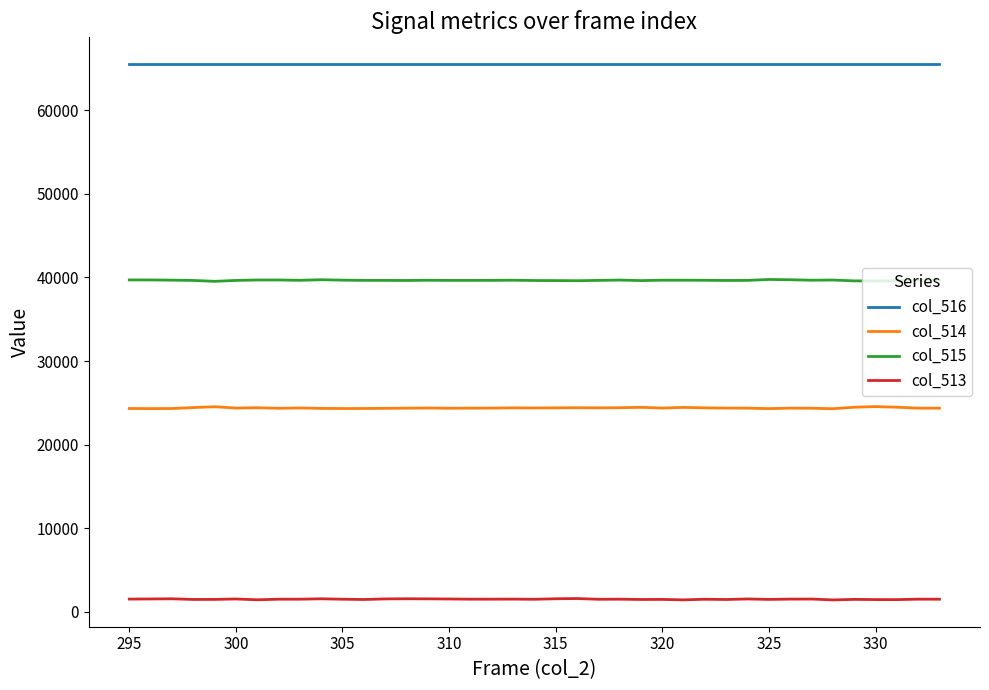

List the series in order of their overall mean, lowest first.

col_513, col_514, col_515, col_516